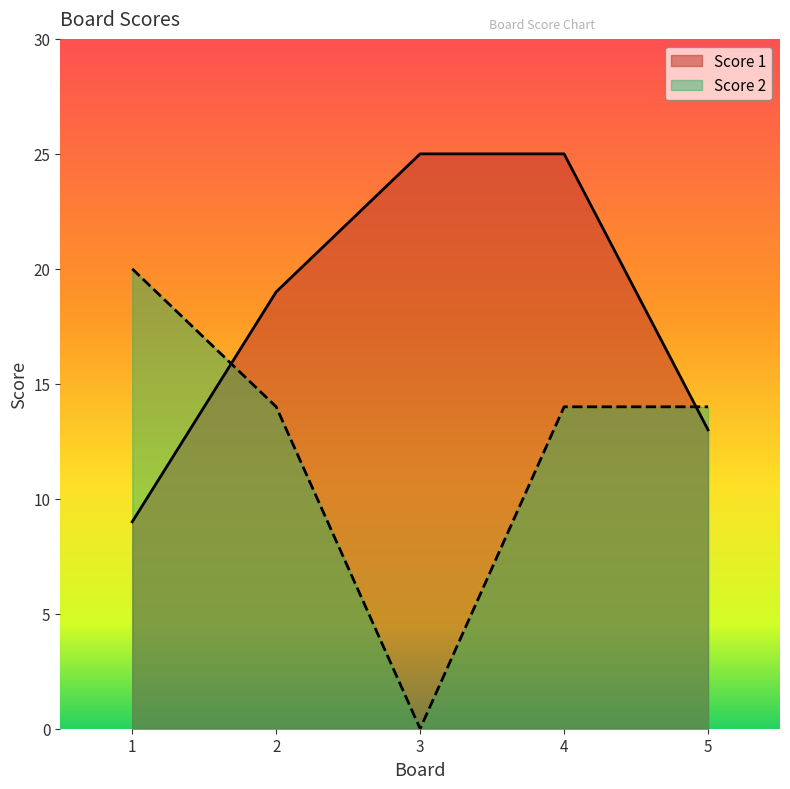

How many distinct data groups are displayed?

2